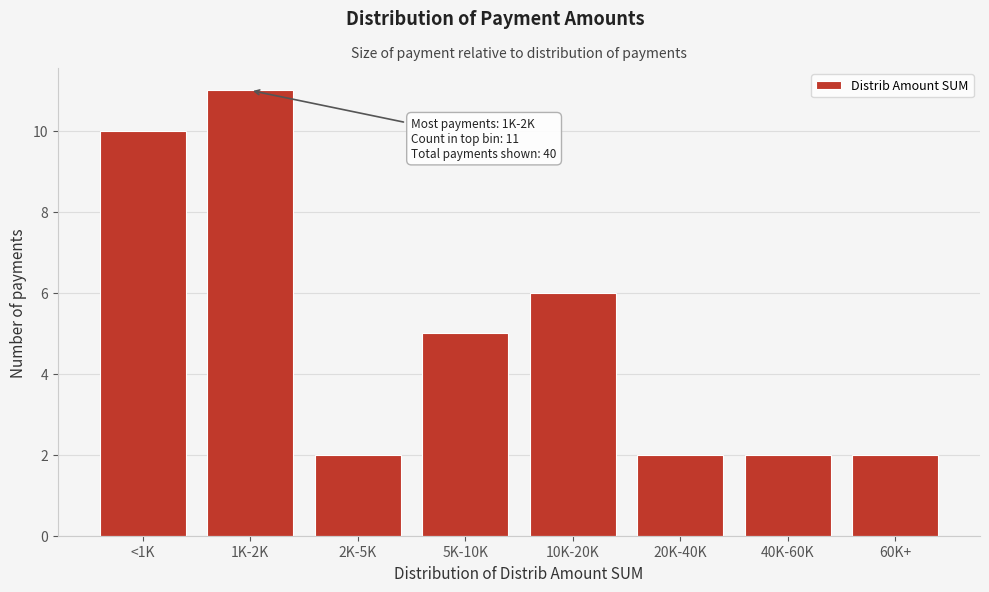

Reading left to right, what are all the values shown in this chart?

10	11	2	5	6	2	2	2